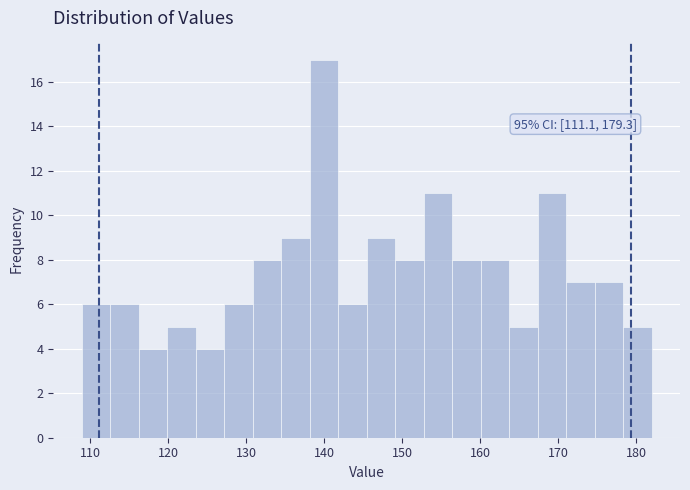

Read against the x-axis, roughly where is the centre of the tallest bar?

140